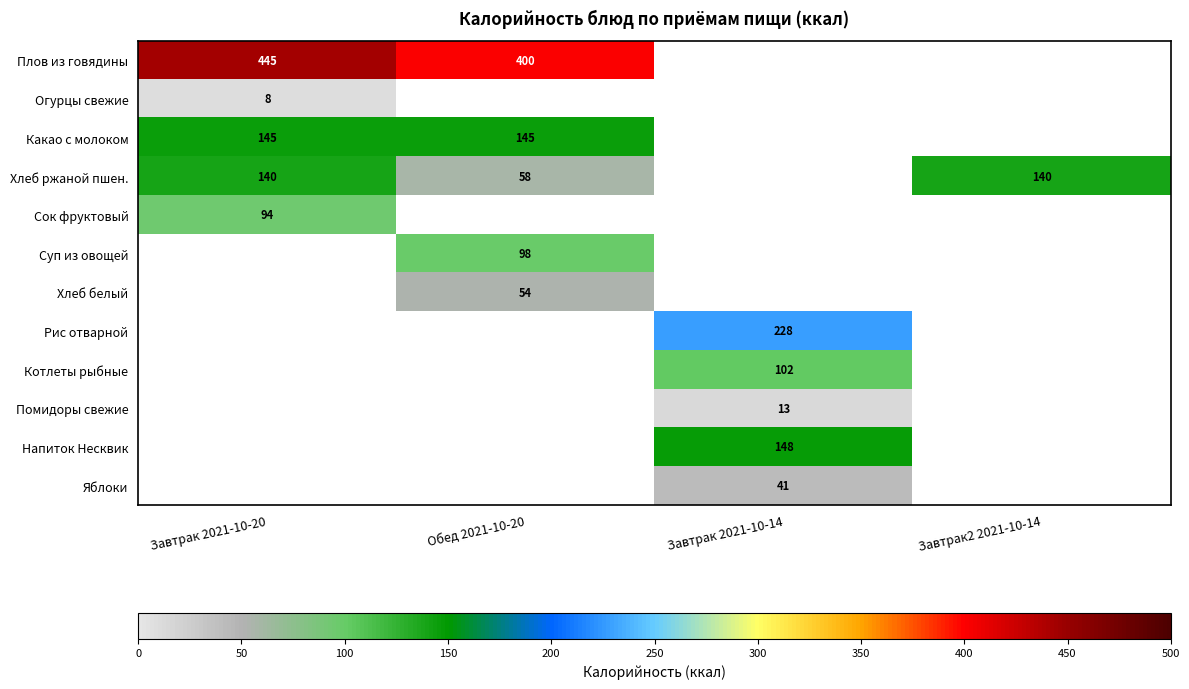

At which category does the chart reach its peak across all series?

Завтрак 2021-10-20